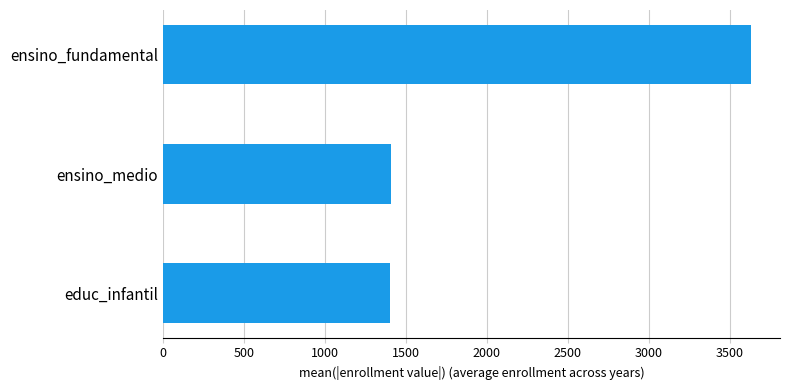

What is the change in value from educ_infantil to ensino_fundamental?

+2227.8